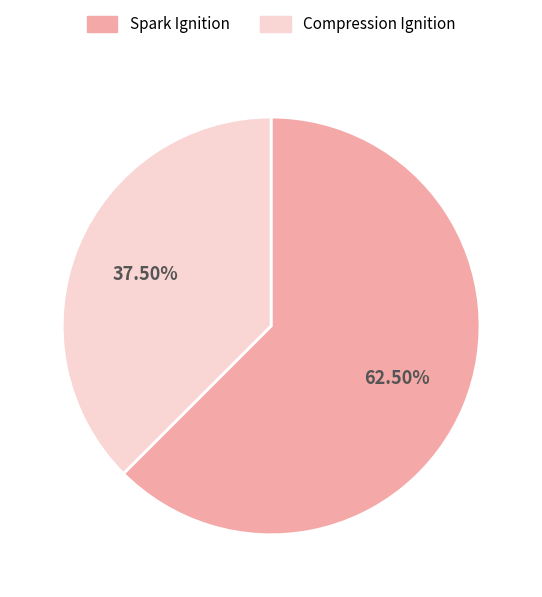

To the nearest percent, what is the combined percentage of Spark Ignition and Compression Ignition?

100%